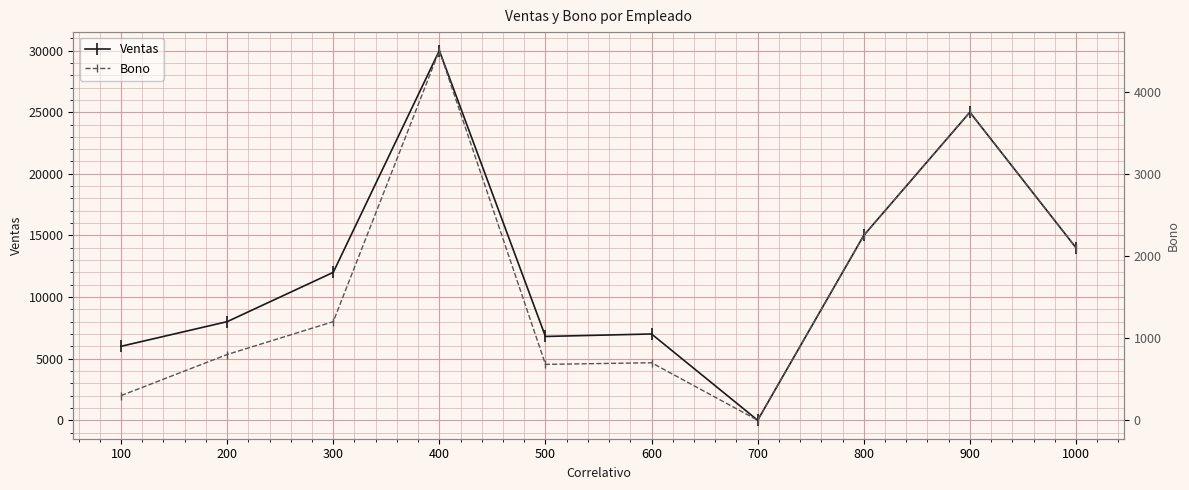

At which category does the chart reach its minimum across all series?

700